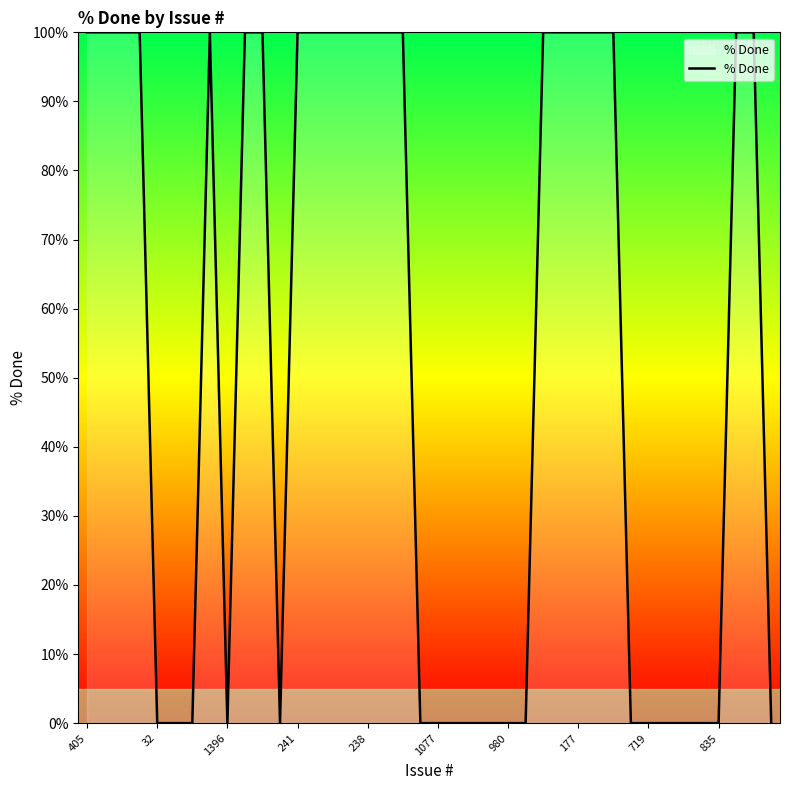

What is the maximum value shown in the chart?

100